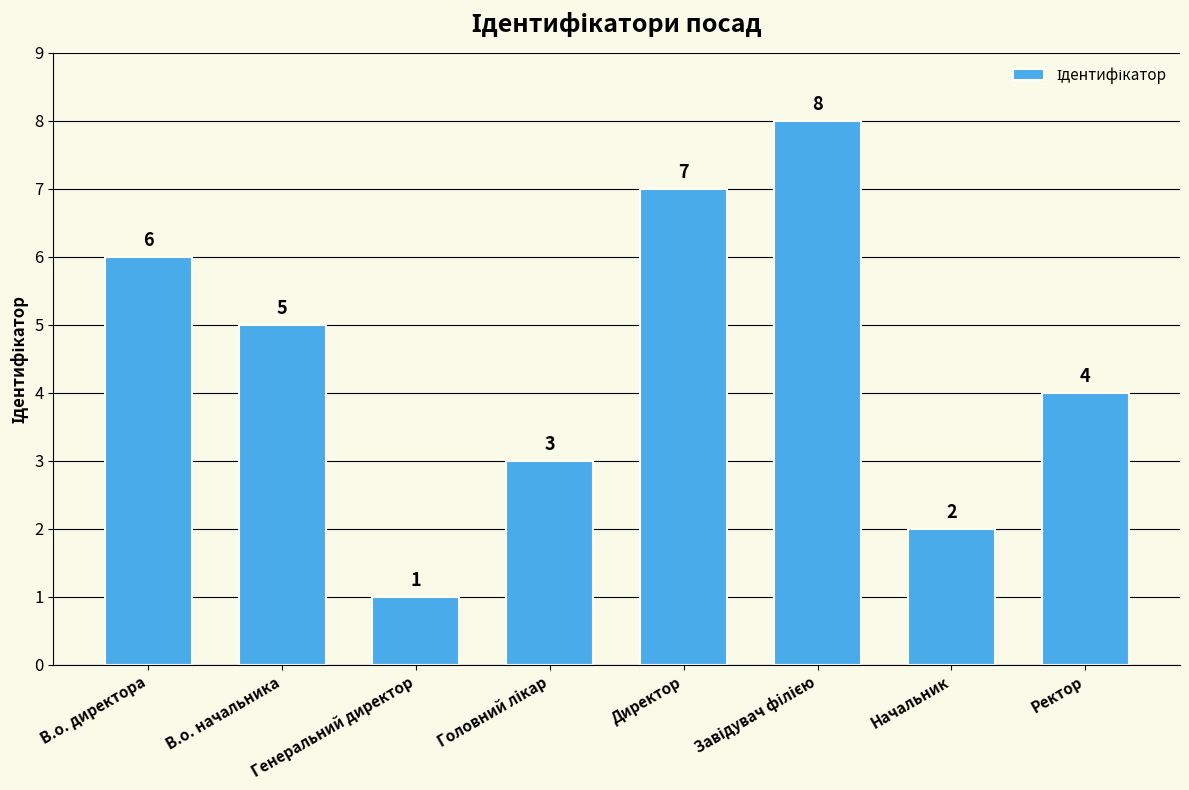

At which label is the value closest to 4?

Ректор